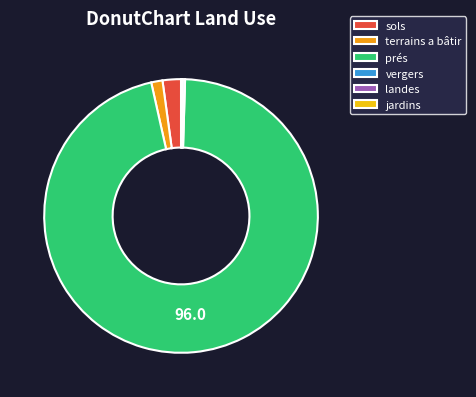

Which category has the biggest portion of the pie?

prés